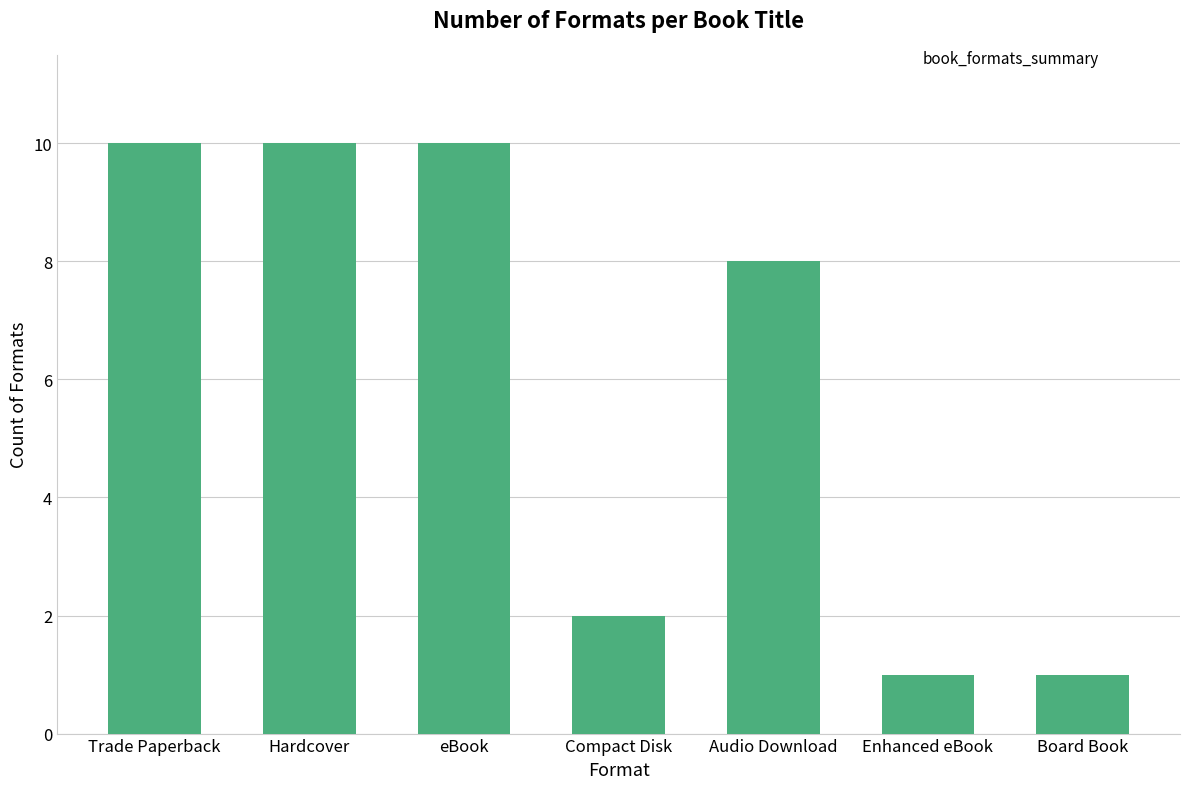

True or false: the data shows 10 at eBook.

True